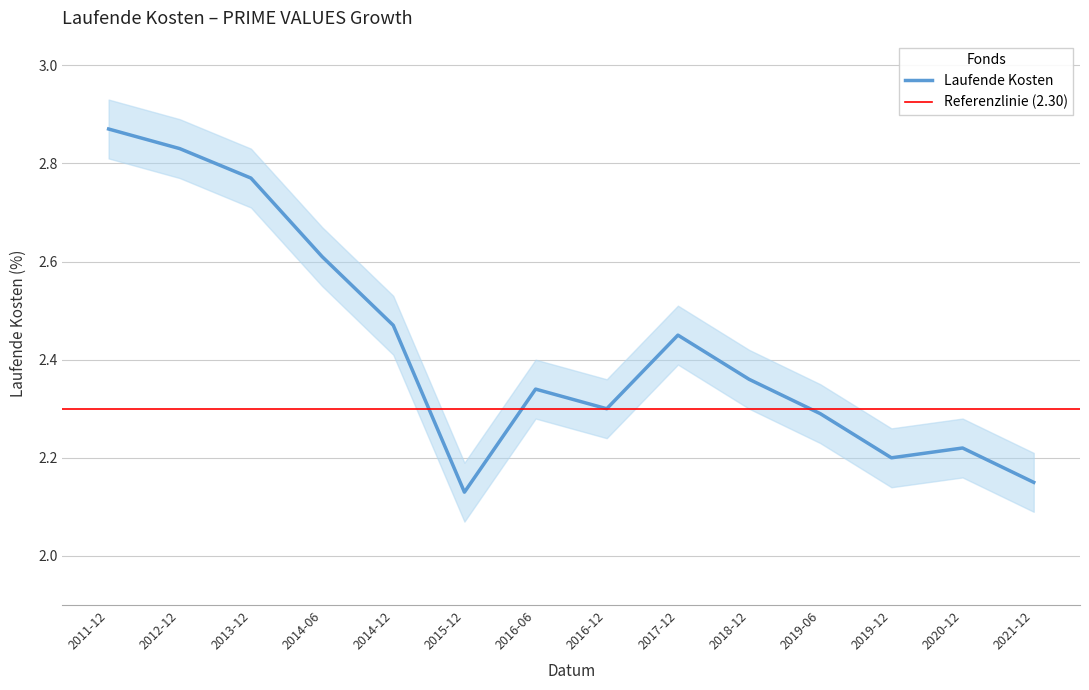

The value of Laufende Kosten at 2016-12 is 2.3. True or false?

True